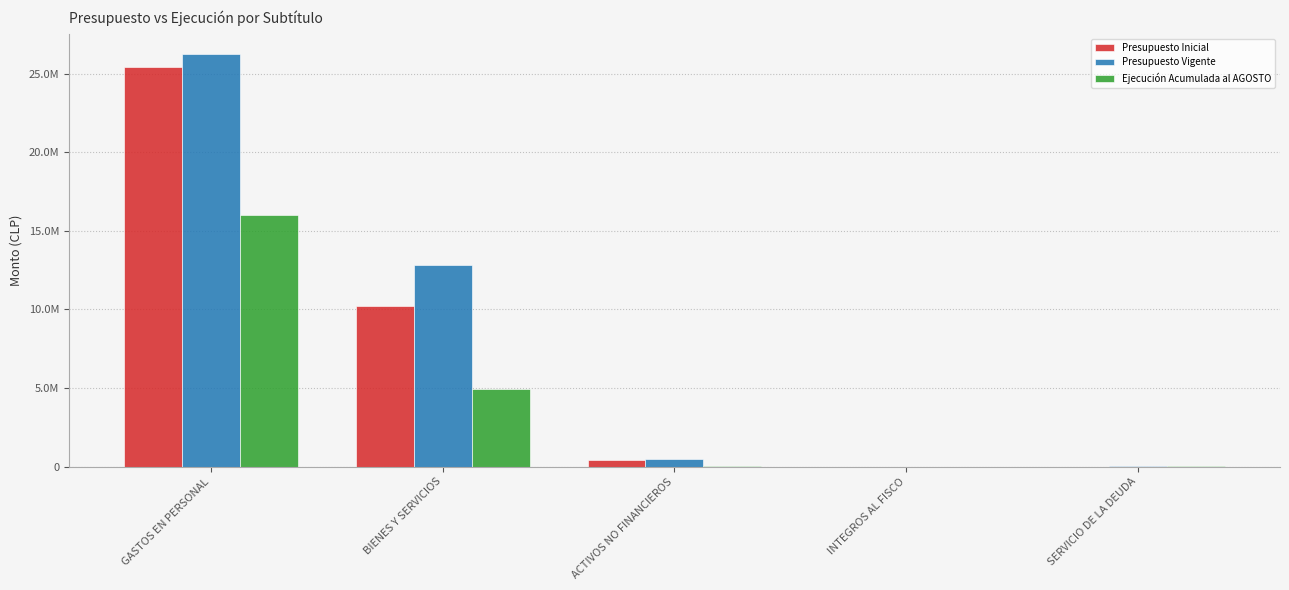

Which series has the widest spread of values?

Presupuesto Vigente